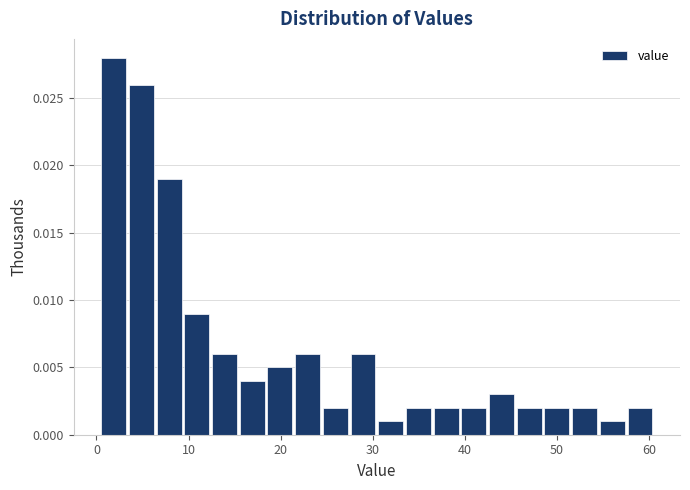

Around what value on the x-axis is the tallest bar? Give the approximate position of its centre, as read against the axis.

2